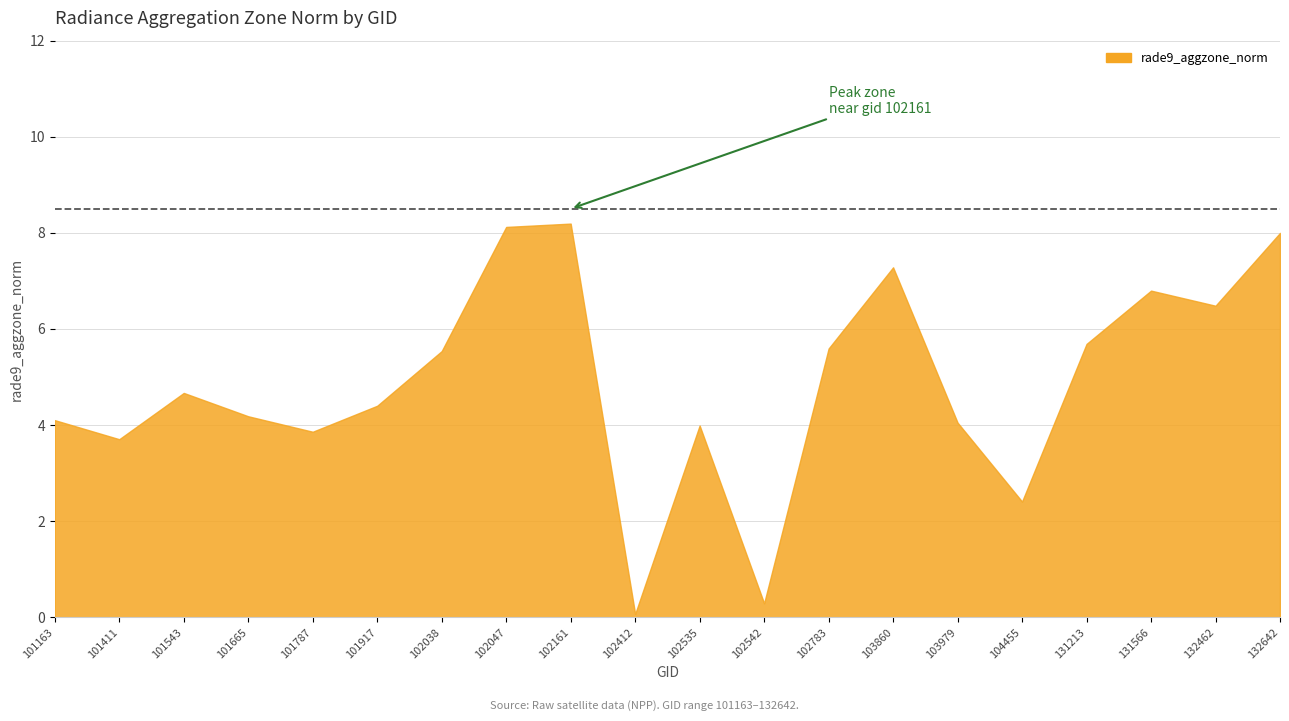

The value at 102542 is 0.4. True or false?

False